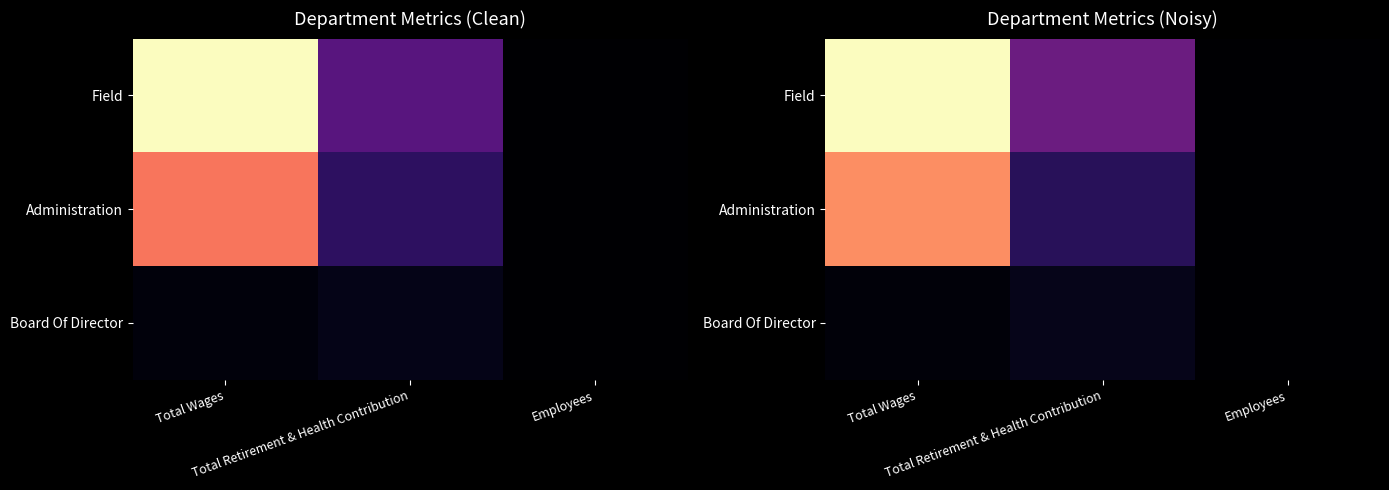

Which category has the lowest value across all series?

Employees